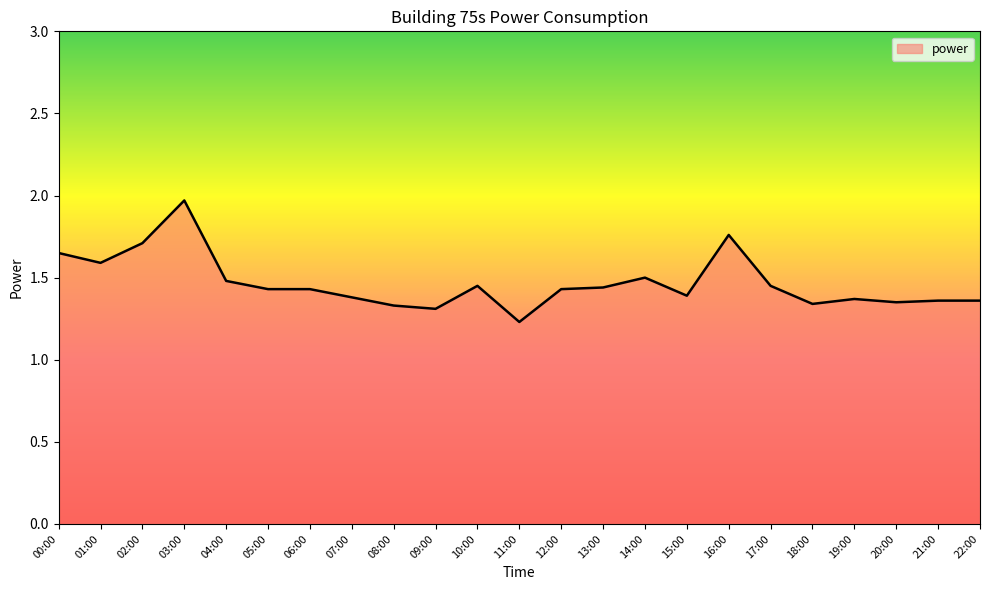

True or false: the data shows 1.4 at 15:00.

True